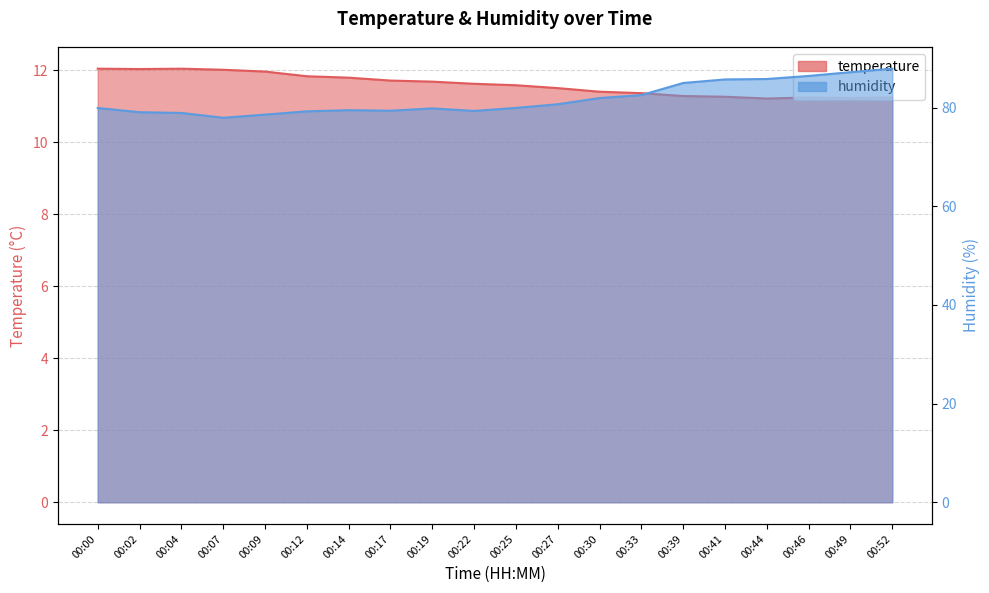

How many data points in humidity are above 79?

17